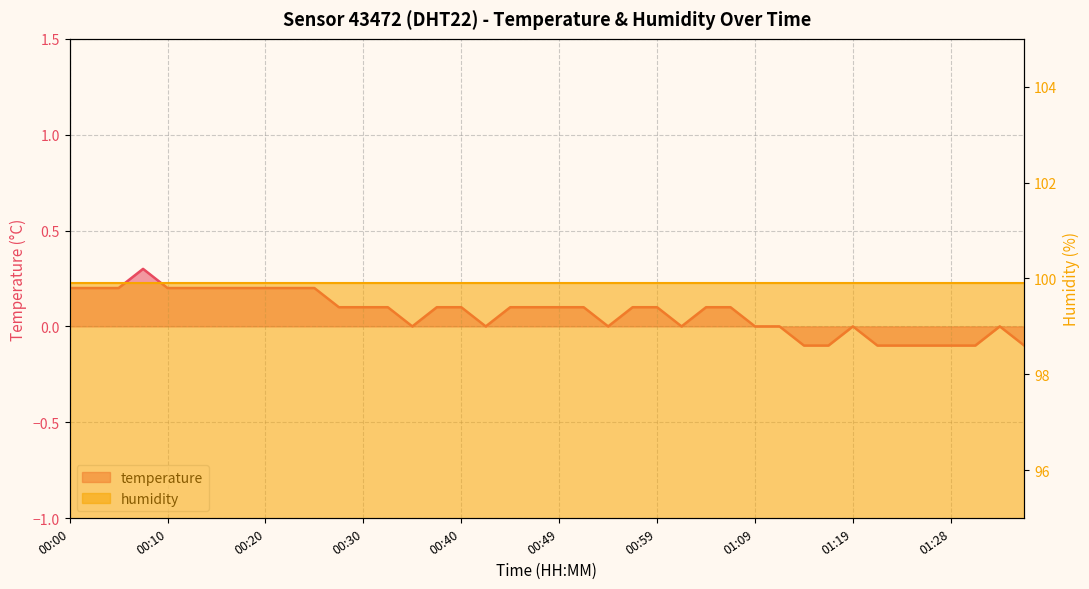

Reading left to right, what are all the values shown in this chart?

0.2	0.2	0.2	0.3	0.2	0.2	0.2	0.2	0.2	0.2	0.2	0.1	0.1	0.1	0.0	0.1	0.1	0.0	0.1	0.1	0.1	0.1	0.0	0.1	0.1	0.0	0.1	0.1	0.0	0.0	-0.1	-0.1	0.0	-0.1	-0.1	-0.1	-0.1	-0.1	0.0	-0.1